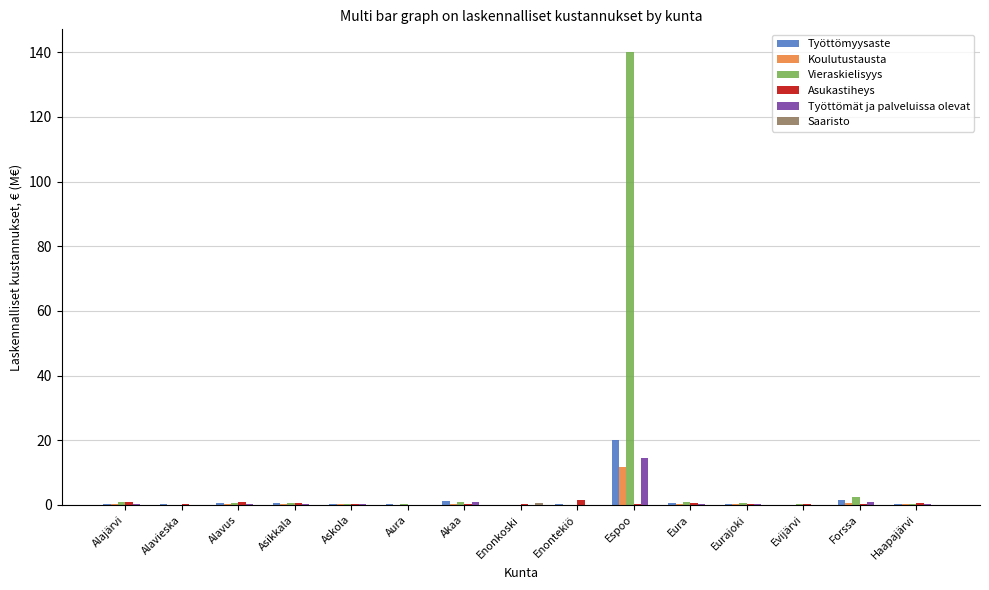

At which category is the sum across all series the highest?

Espoo